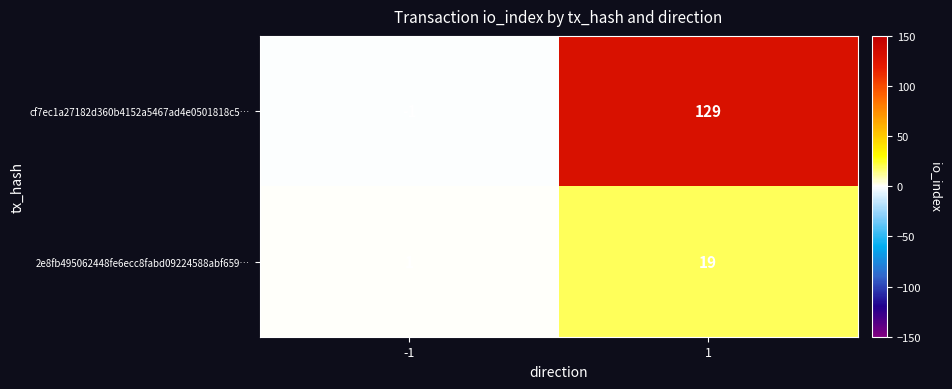

Reading right to left, extract all data points from this chart.

cf7ec1a27182d360b4152a5467ad4e0501818c5…: 129	-1
2e8fb495062448fe6ecc8fabd09224588abf659…: 19	1